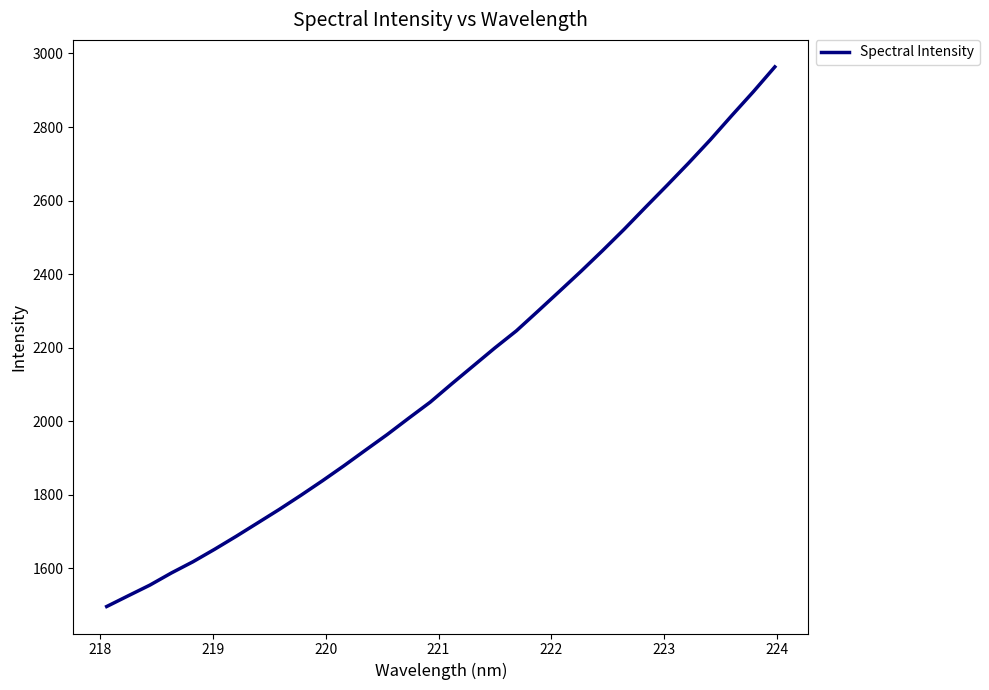

What is the minimum value shown in the chart?

1496.1